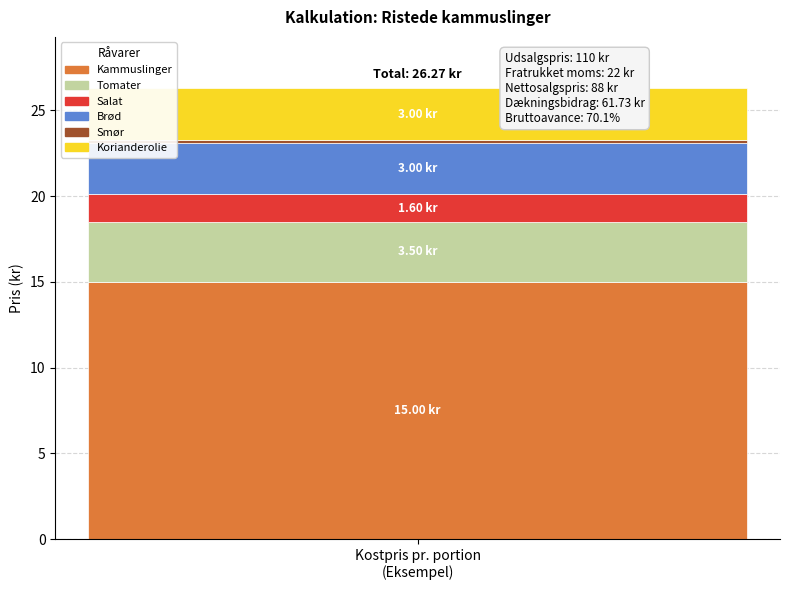

How many bars are there in total?

1